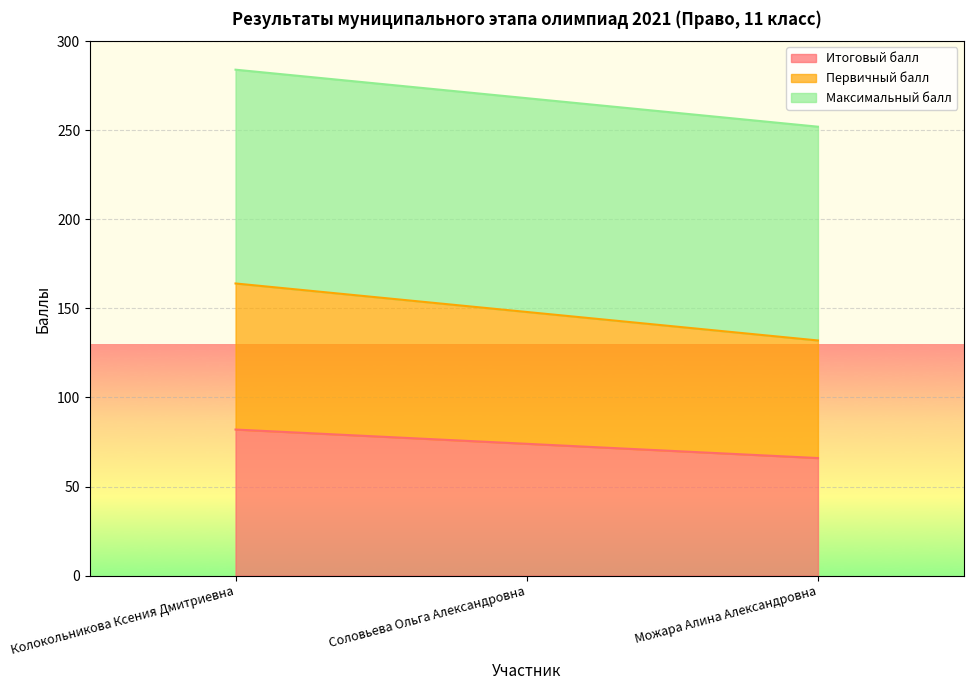

What is the sum of all Первичный балл values?

444